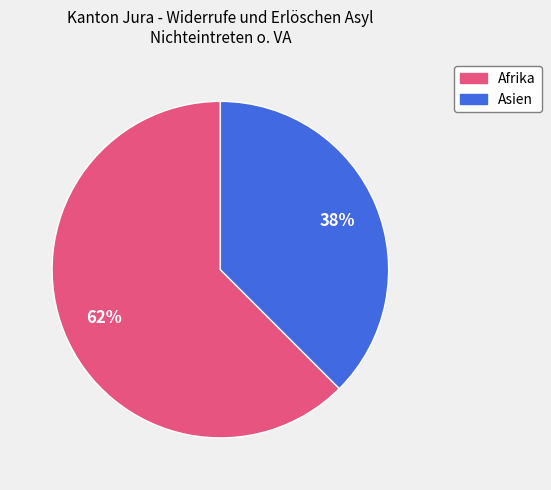

Do Afrika and Asien together represent more than half of the pie?

Yes